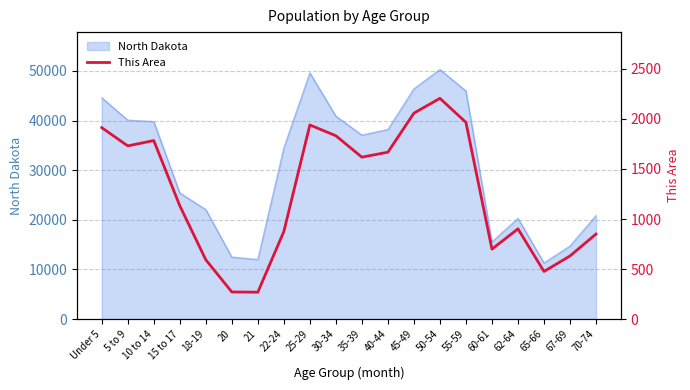

How many lines are shown in the chart?

1